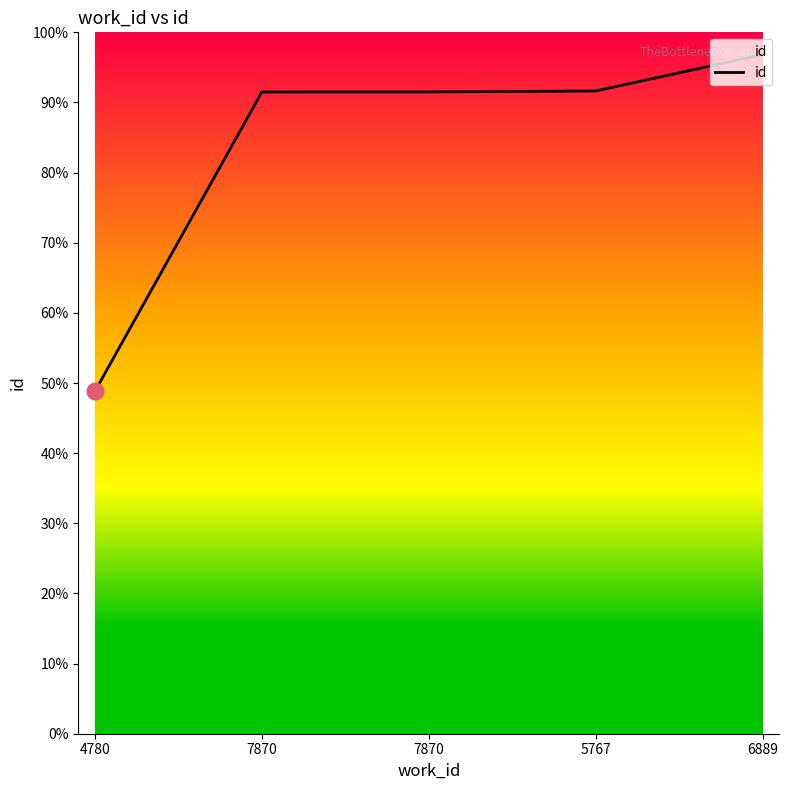

Does the chart have visible grid lines?

No